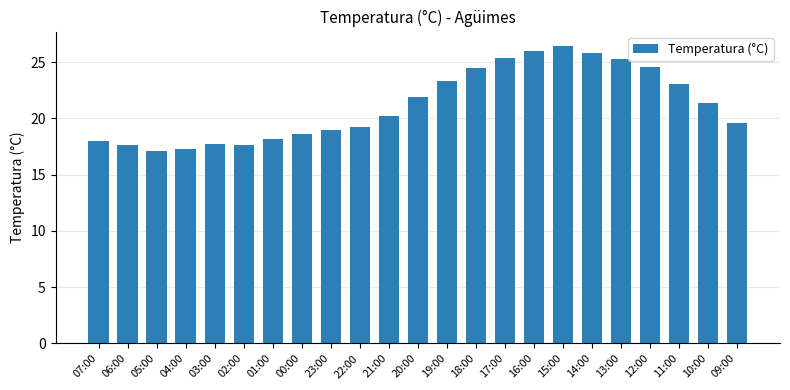

The value at 11:00 is 8.6. True or false?

False